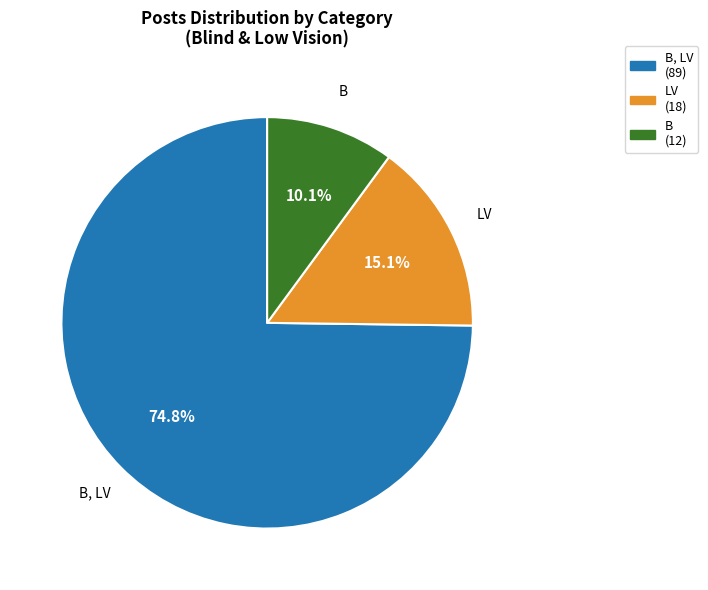

How many segments does this pie chart have?

3